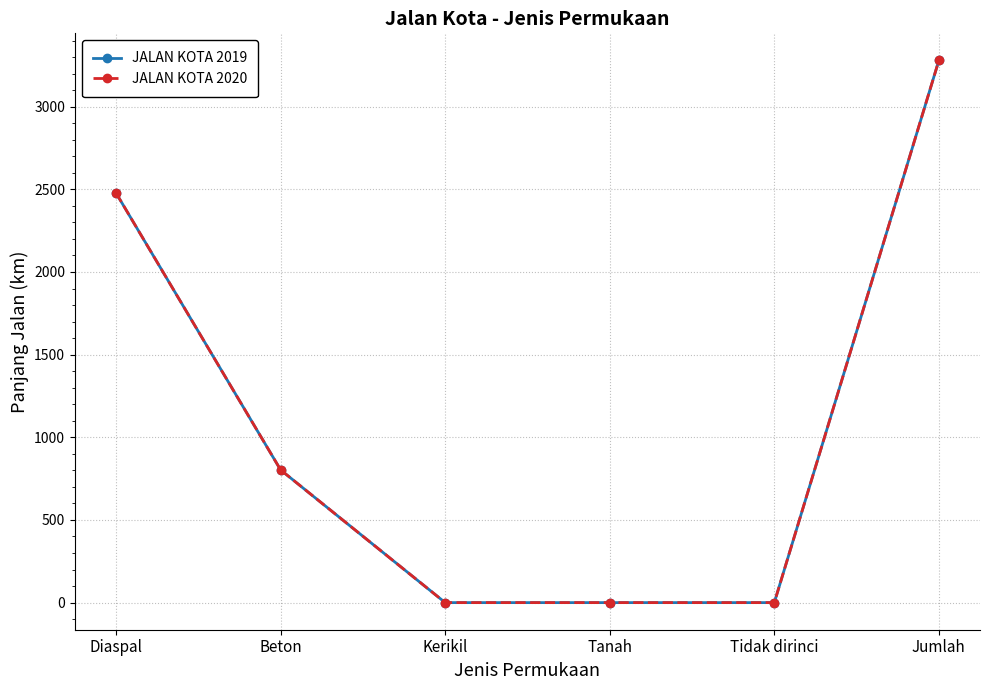

Which series has the largest range (max minus min)?

JALAN KOTA 2019